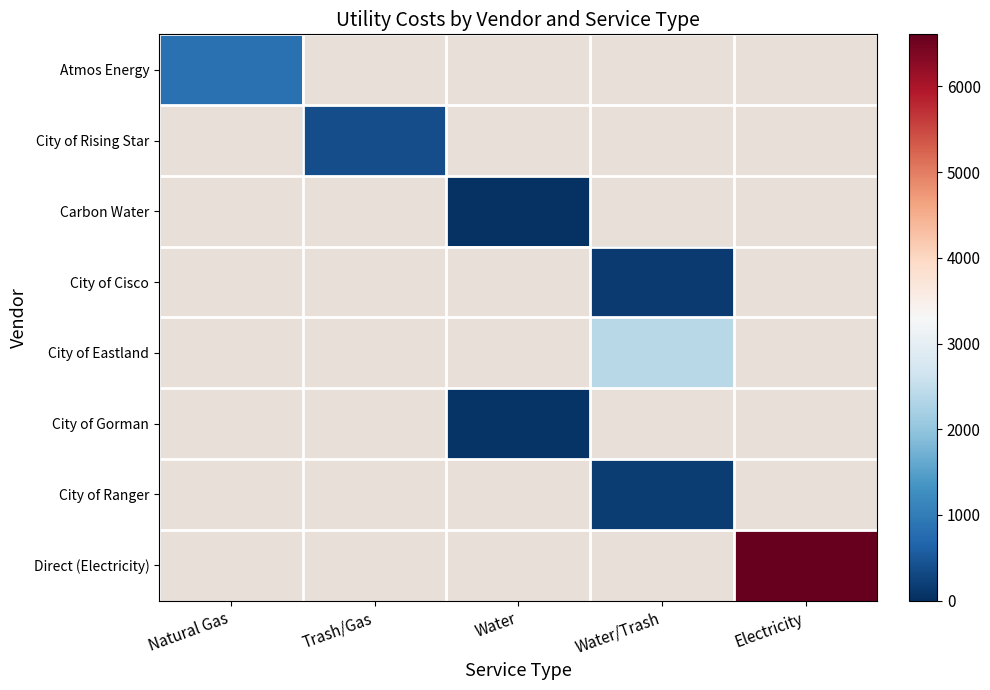

At Water/Trash, list the series in order from largest to smallest.

City of Eastland, City of Gorman, City of Ranger, Direct (Electricity), Atmos Energy, City of Rising Star, Carbon Water, City of Cisco